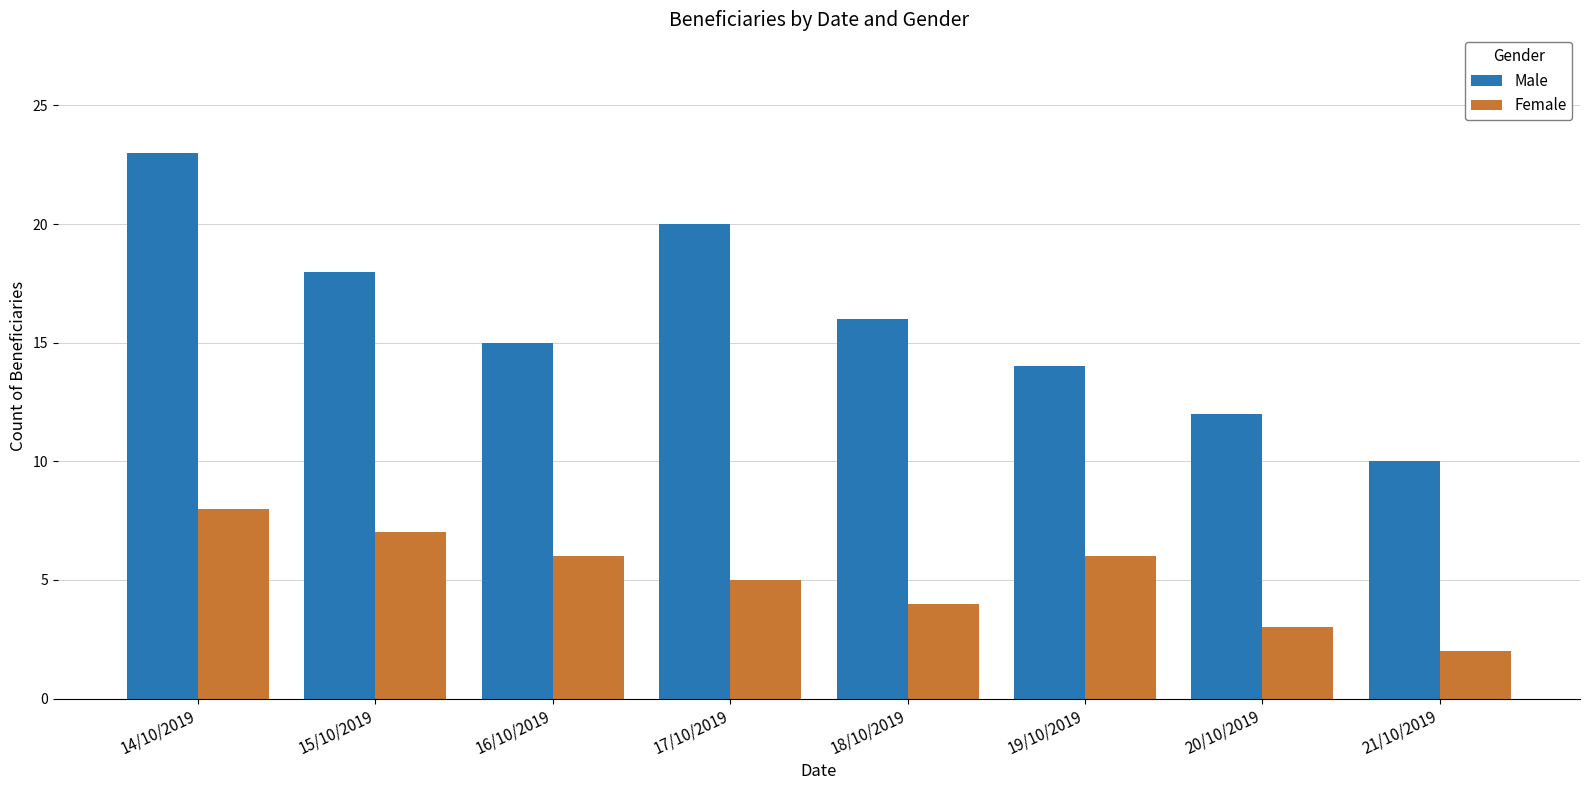

Is the value of Male at 20/10/2019 greater than the value of Female at 17/10/2019?

Yes